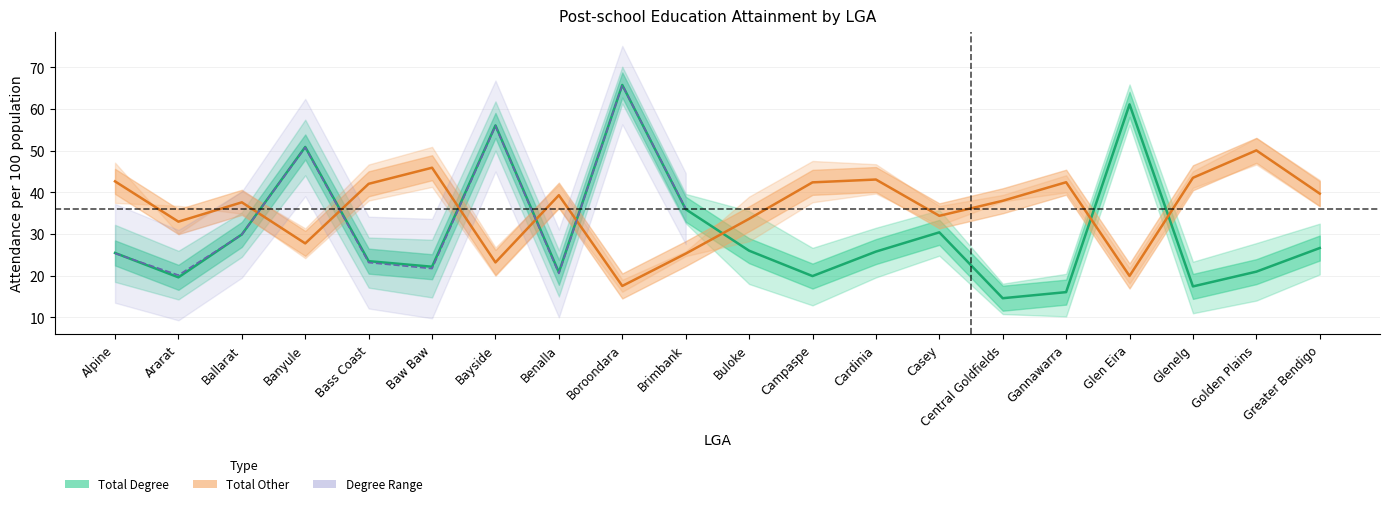

Which series has the largest total across all categories?

Total Other